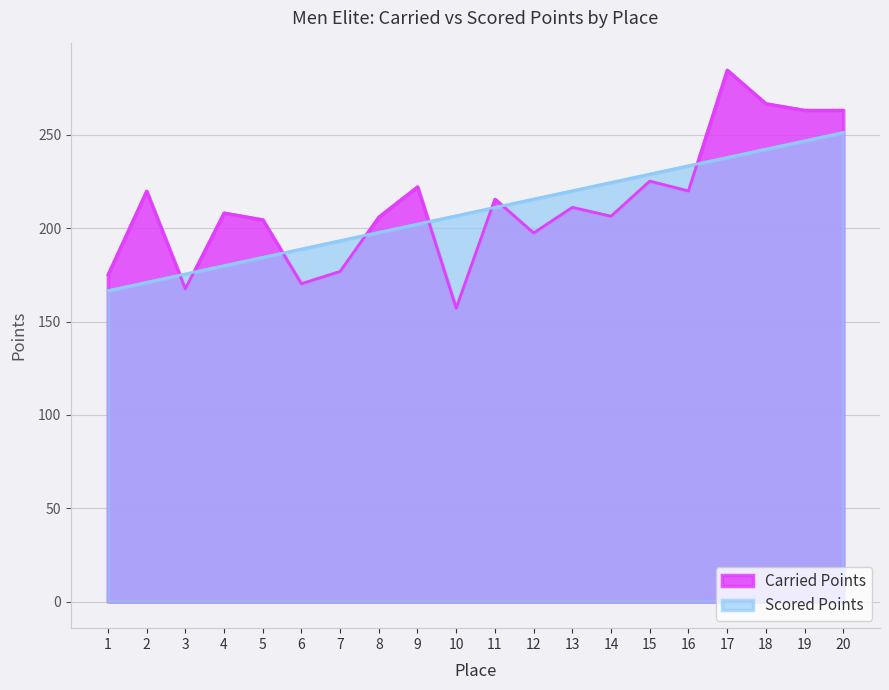

At how many categories does at least one series exceed 204?

16